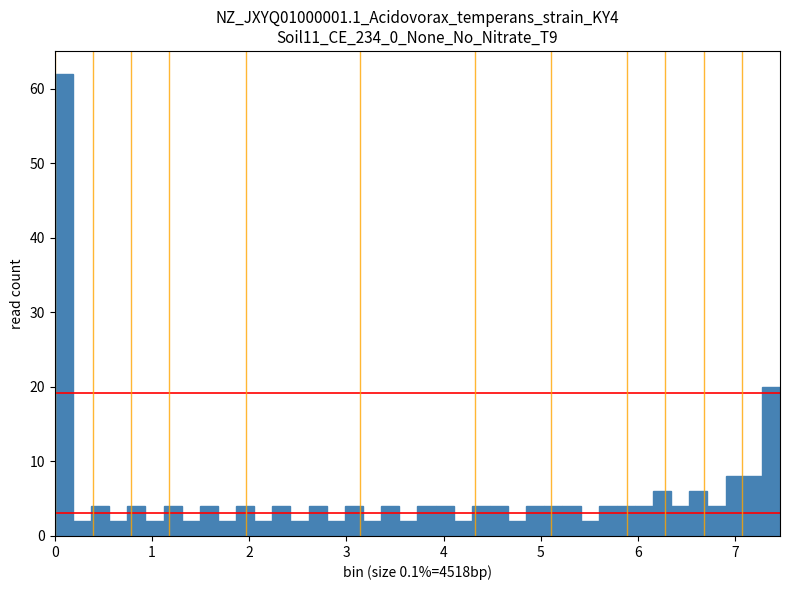

Read against the x-axis, roughly where is the centre of the tallest bar?

0.1